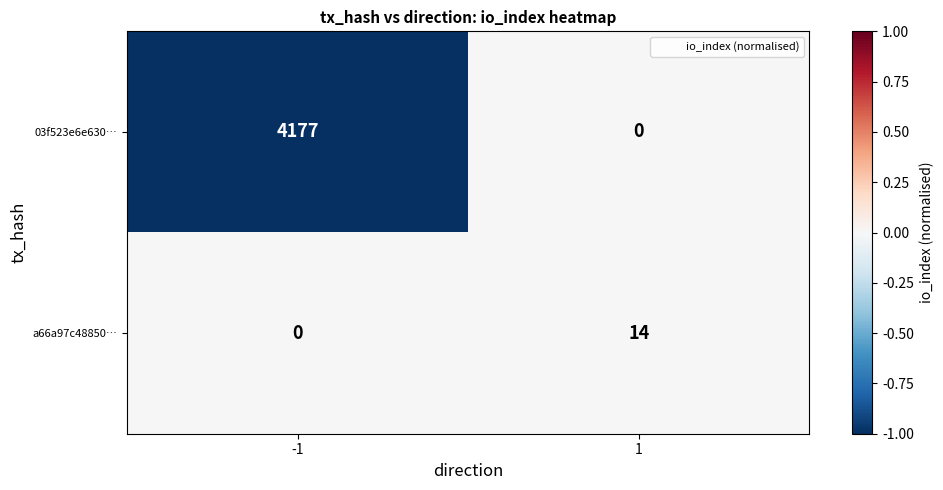

Reading right to left, what are all the values shown in this chart?

03f523e6e630…: 0	4177
a66a97c48850…: 14	0